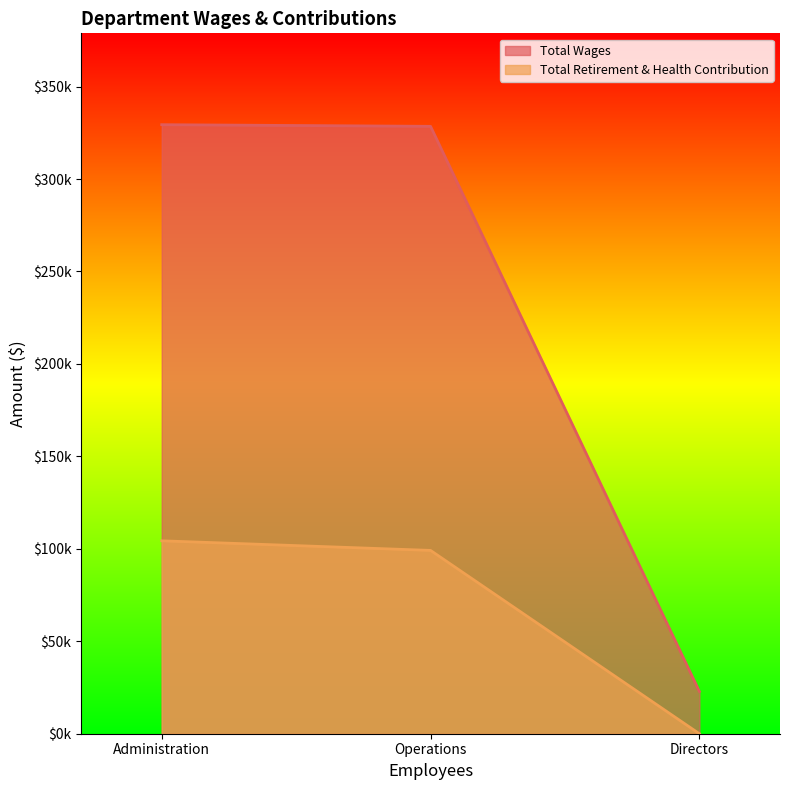

At Directors, list the series in order from smallest to largest.

Total Retirement & Health Contribution, Total Wages